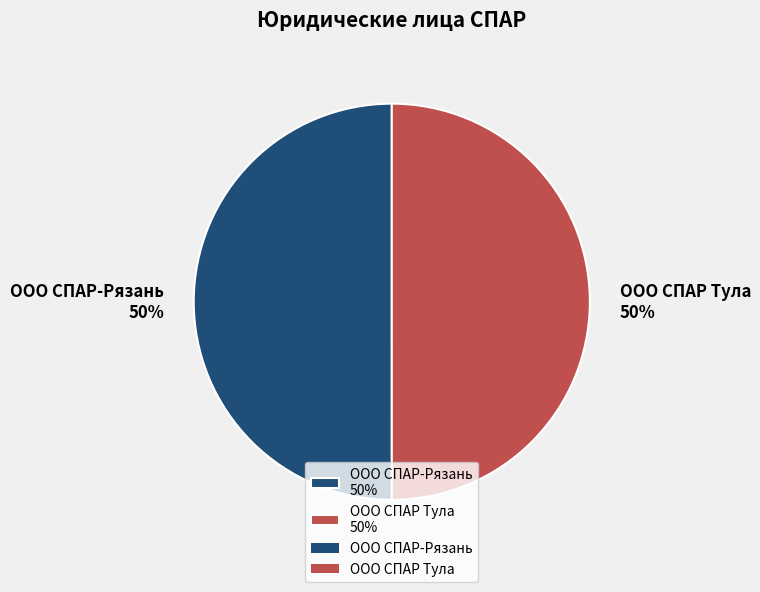

What is the ratio of the value at ООО СПАР-Рязань 50% to the value at ООО СПАР Тула 50%?

1.0